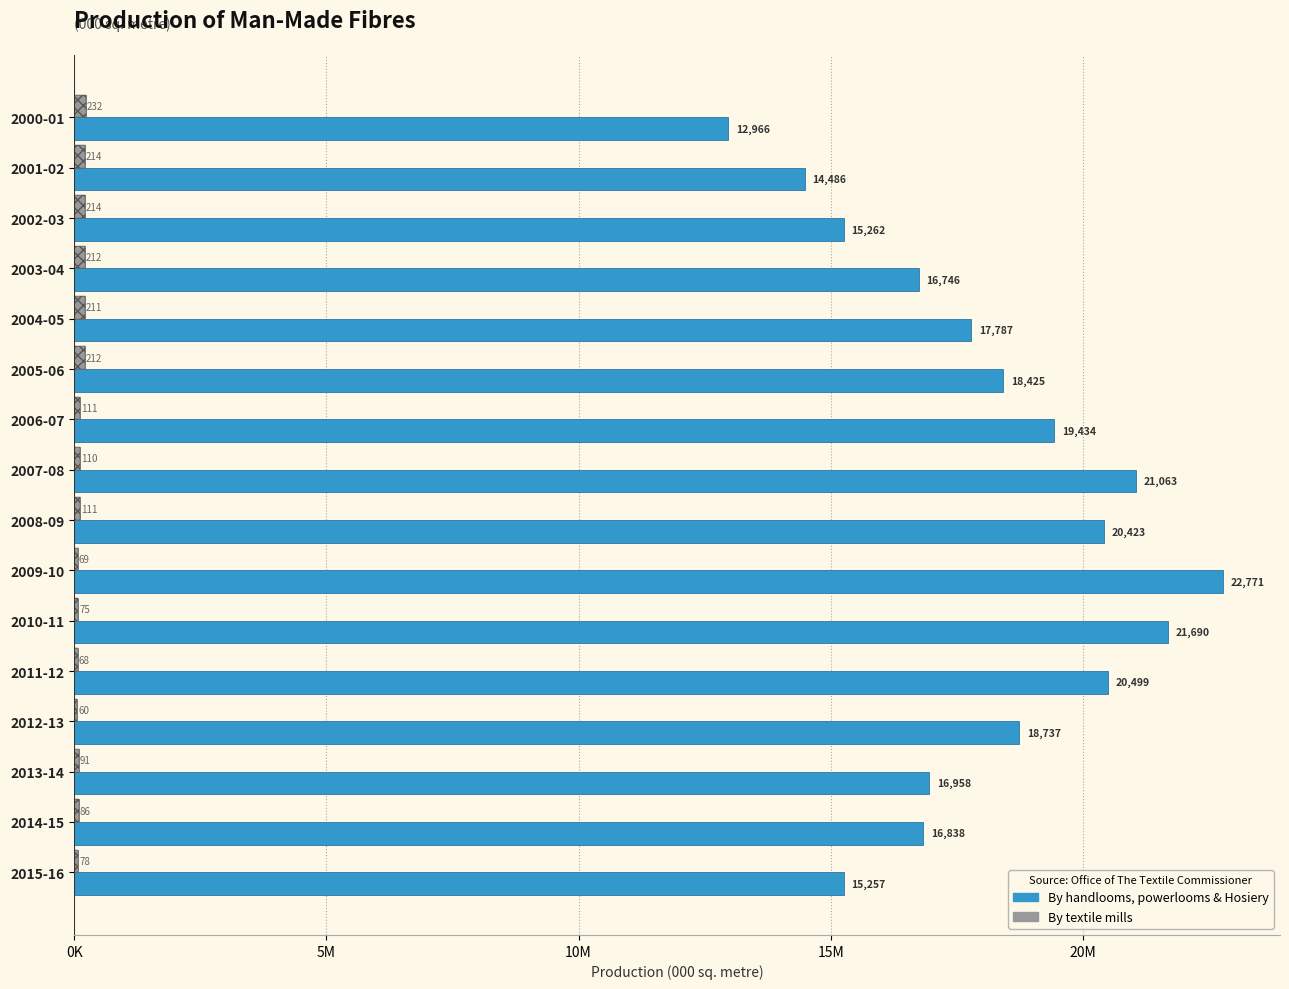

The By textile mills series shows 395589 at 2000-01. True or false?

False